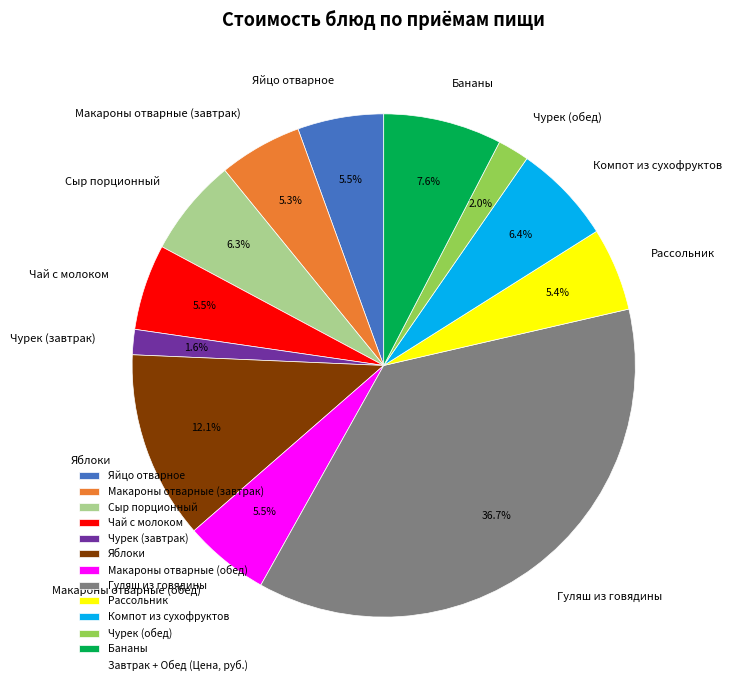

Does any single category account for the majority?

No